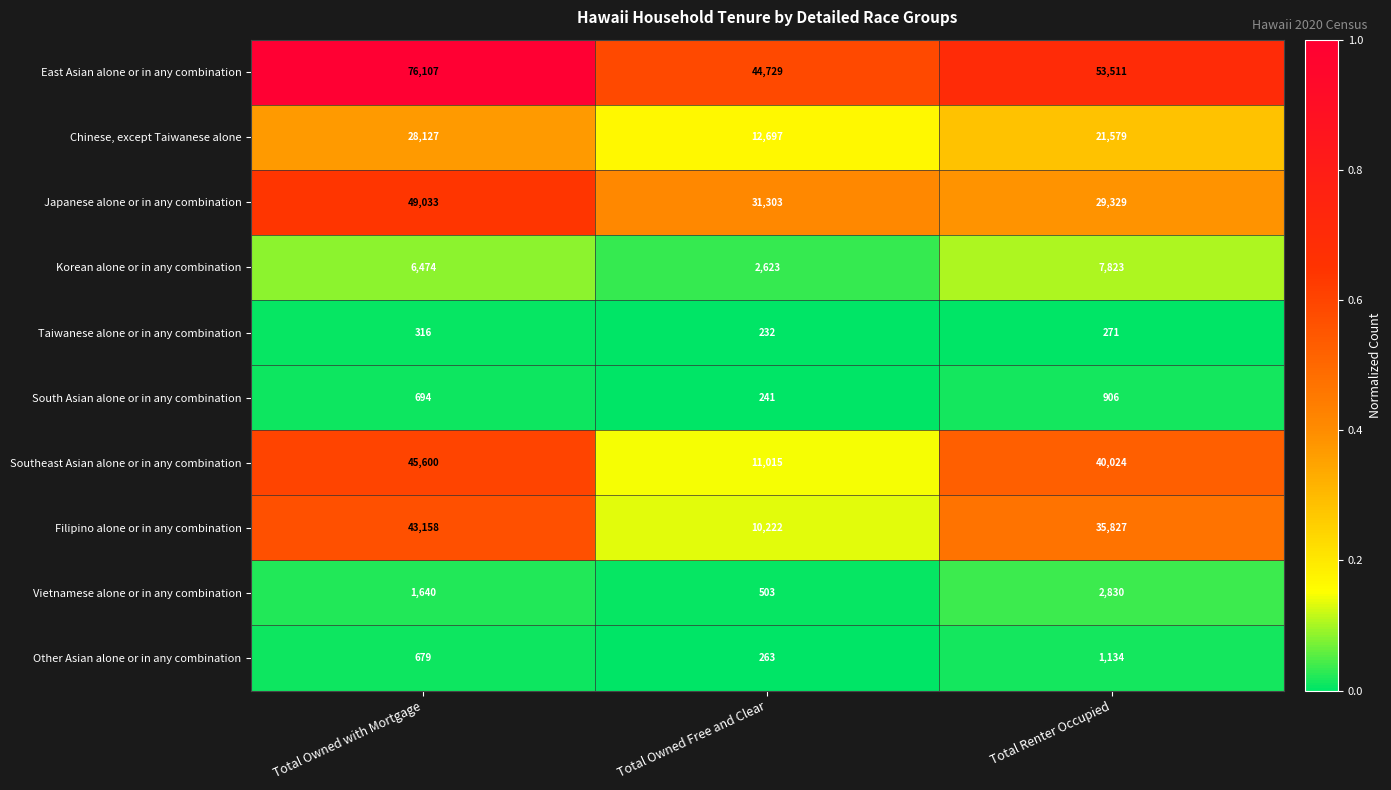

How many data points does each series have?

3